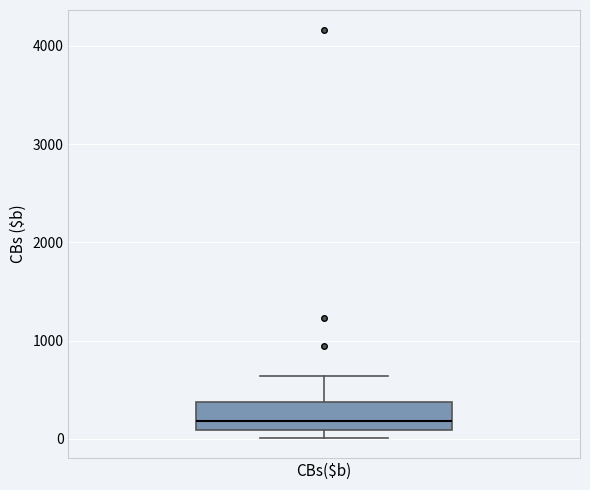

Read this box plot against the y-axis: the position of the median line, the range covered by the box, and the ends of both whiskers. The values are not printed on the chart, so give them approximately, as read against the axis.

median 200, box 100 to 400, whiskers 0 to 600